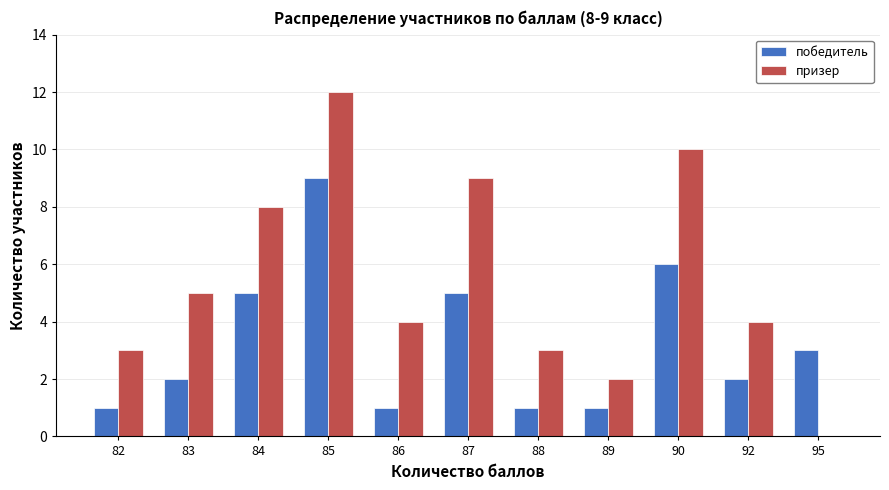

Is the value of победитель at 95 greater than the value of призер at 92?

No